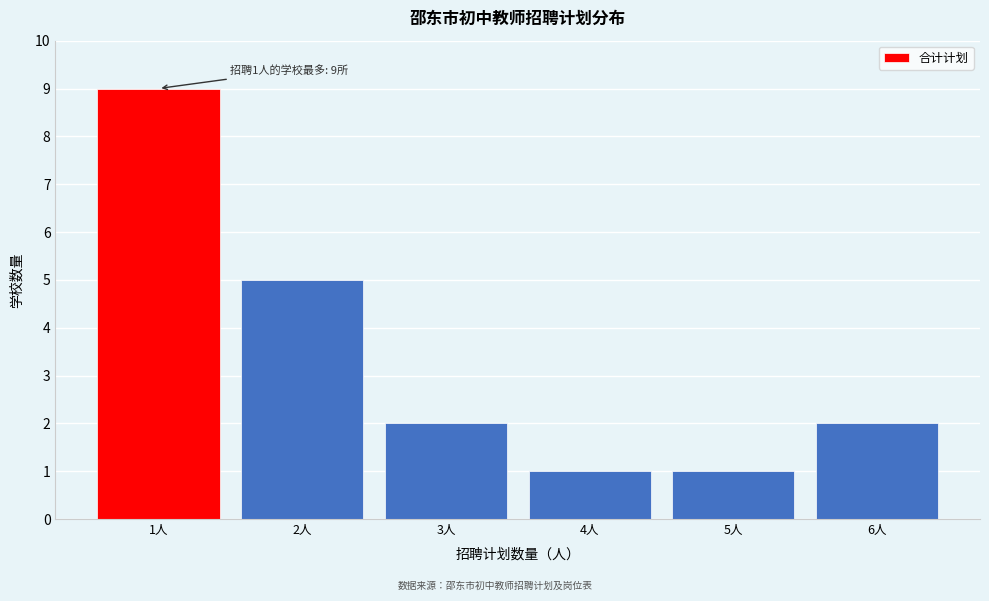

Over which range of the x-axis is the bar tallest?

0.5 to 1.5